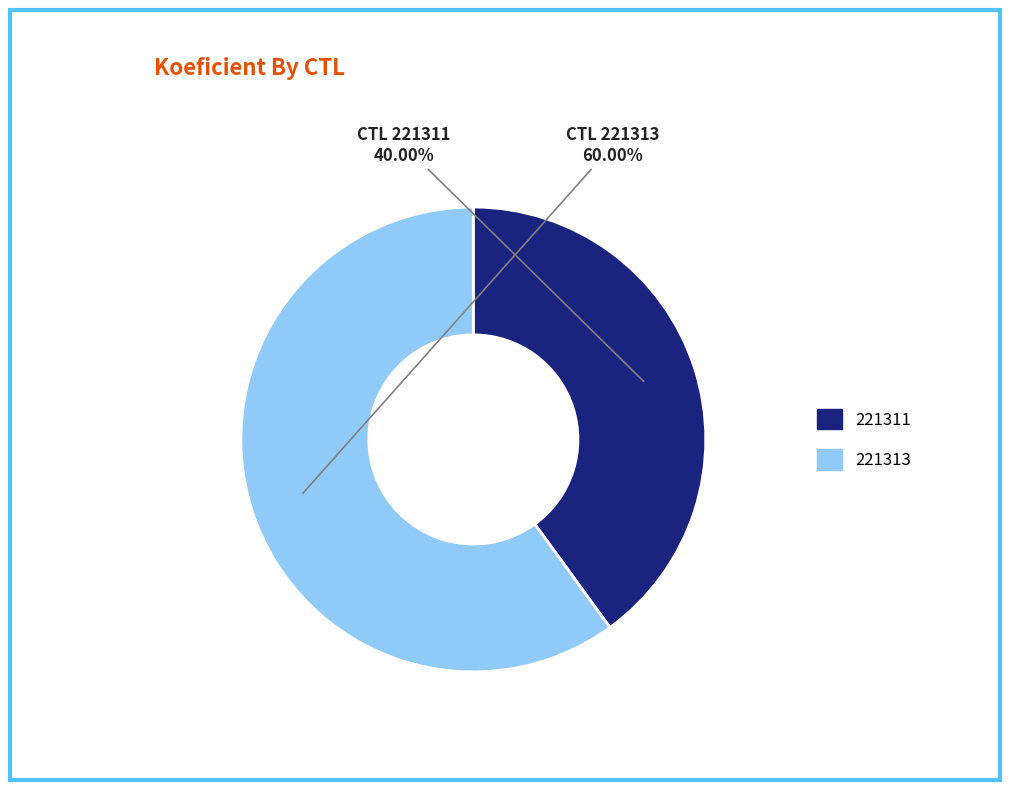

How many slices are in this pie chart?

2